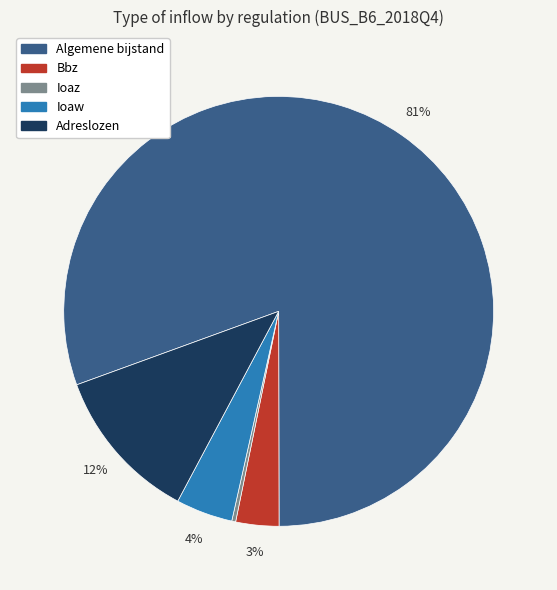

The Algemene bijstand slice represents 81% of the pie. True or false?

True